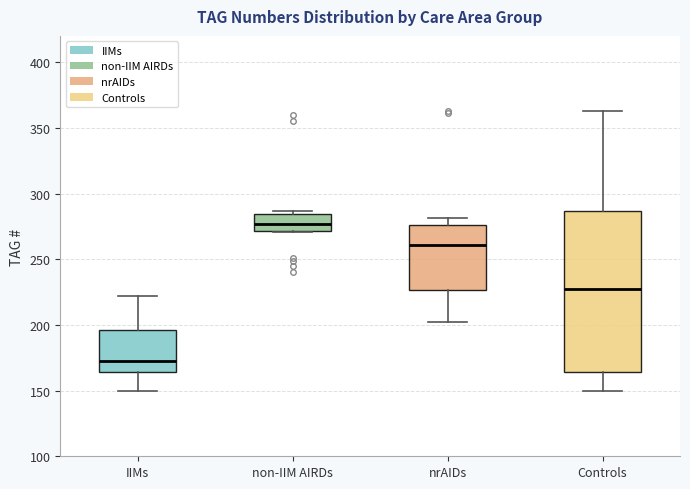

Reading left to right, read every box against the y-axis: the position of its median line, the range the box covers, and the ends of its whiskers. The values are not printed on the chart, so give them approximately, as read against the axis.

IIMs: median 175, box 165 to 195, whiskers 150 to 220
non-IIM AIRDs: median 275, box 270 to 285, whiskers 270 to 285 (just above the box's upper edge)
nrAIDs: median 260, box 225 to 275, whiskers 200 to 280
Controls: median 230, box 165 to 285, whiskers 150 to 365